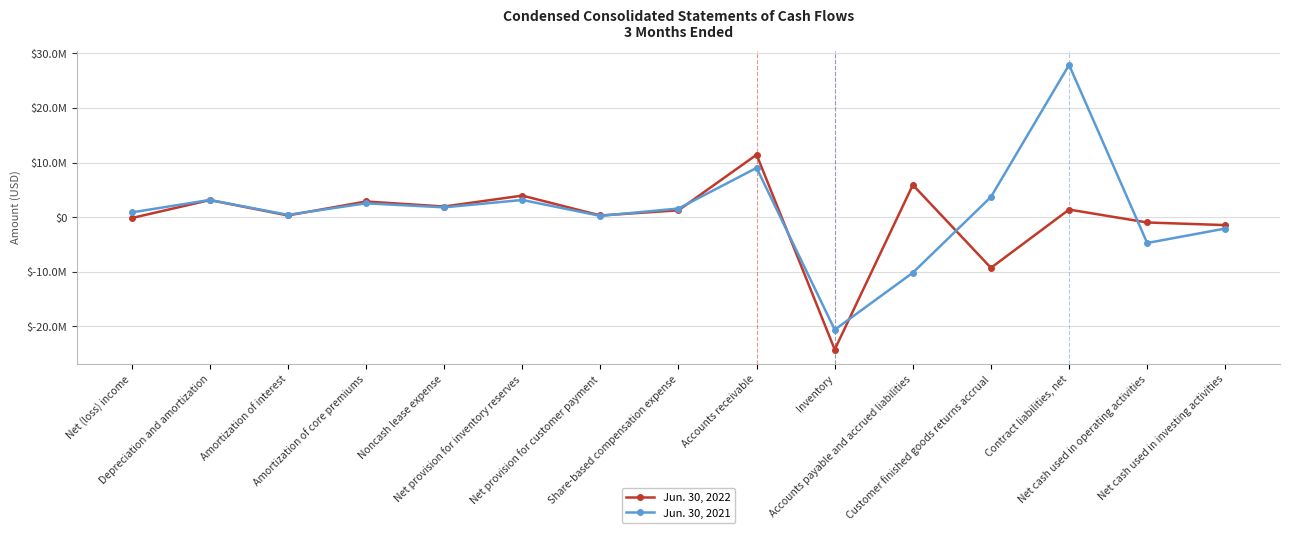

Which category has the lowest value in the Jun. 30, 2022 series?

Inventory